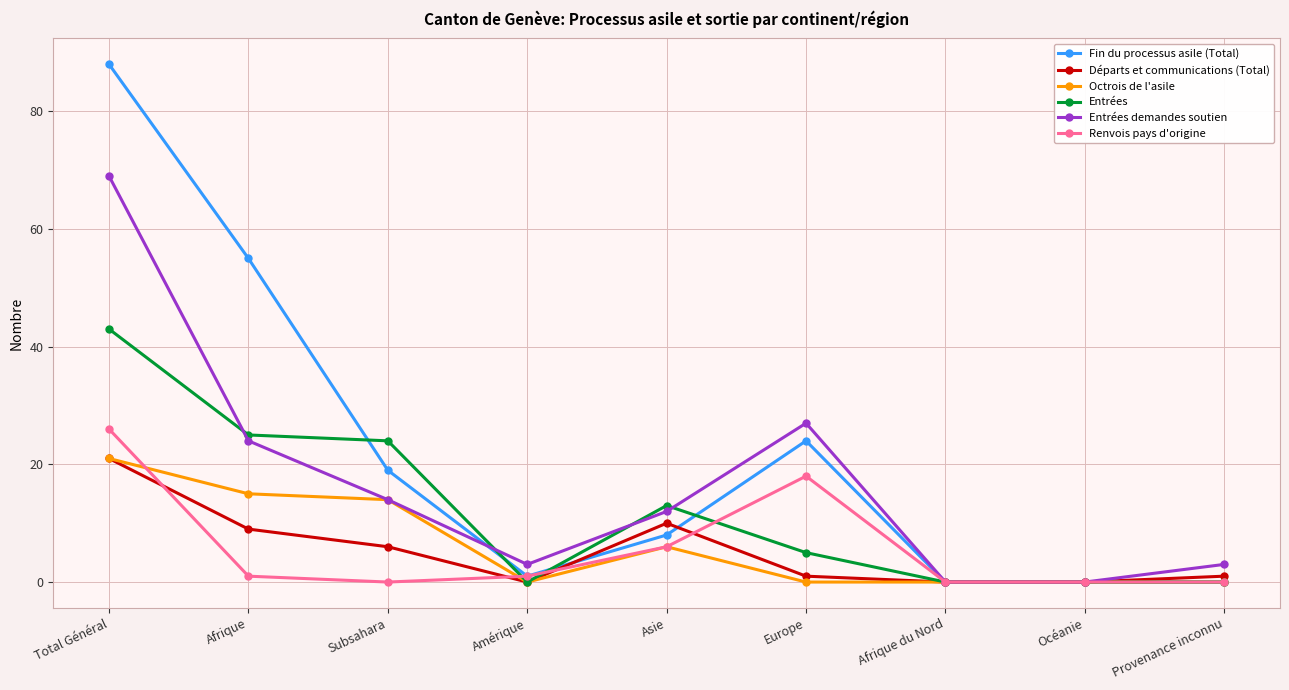

At which label does Entrées demandes soutien reach its peak?

Total Général